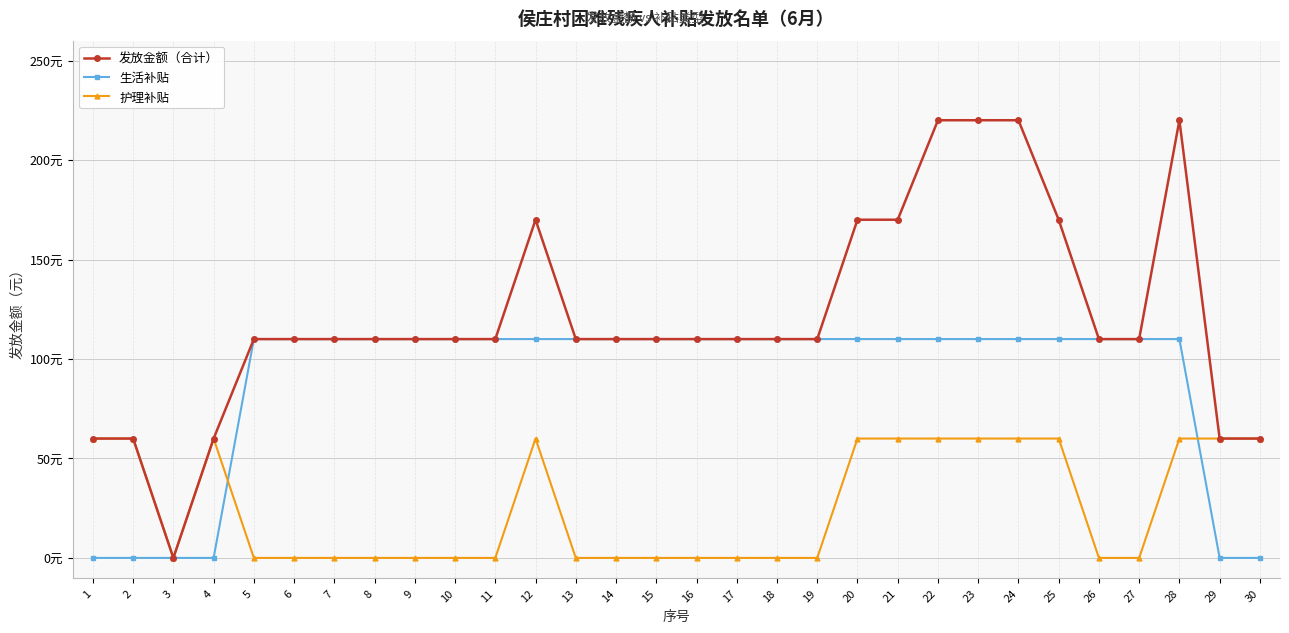

True or false: 护理补贴 and 发放金额（合计） intersect in this chart.

False